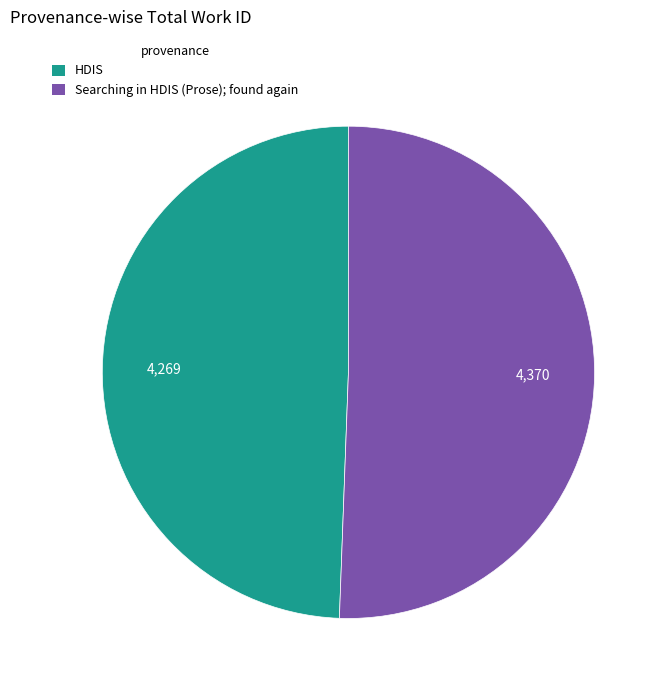

Do HDIS and Searching in HDIS (Prose); found again together represent more than half of the pie?

Yes